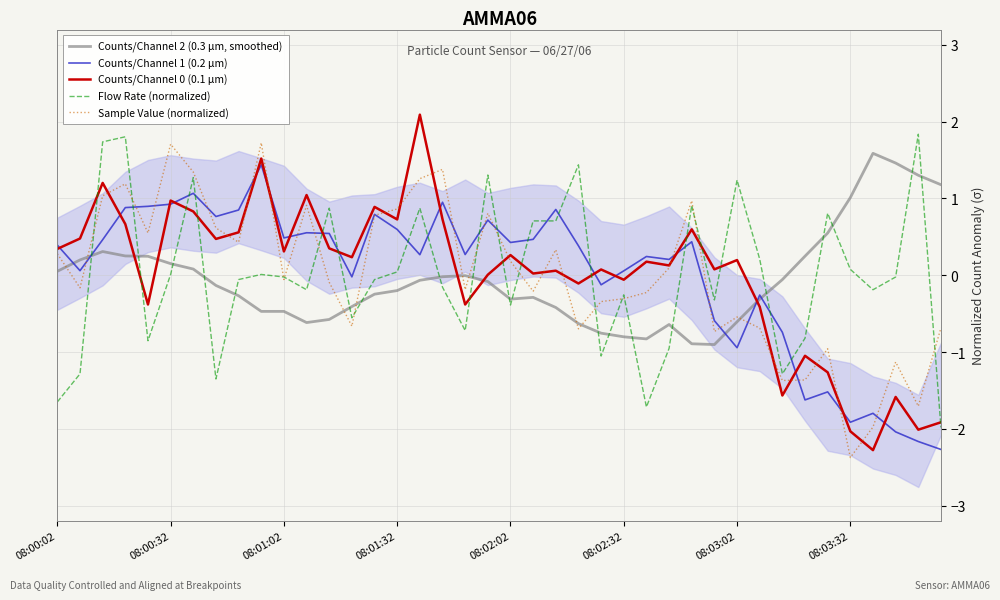

Rank the series at 12 from lowest to highest value.

Counts/Channel 2 (0.3 µm, smoothed), Sample Value (normalized), Counts/Channel 0 (0.1 µm), Counts/Channel 1 (0.2 µm), Flow Rate (normalized)